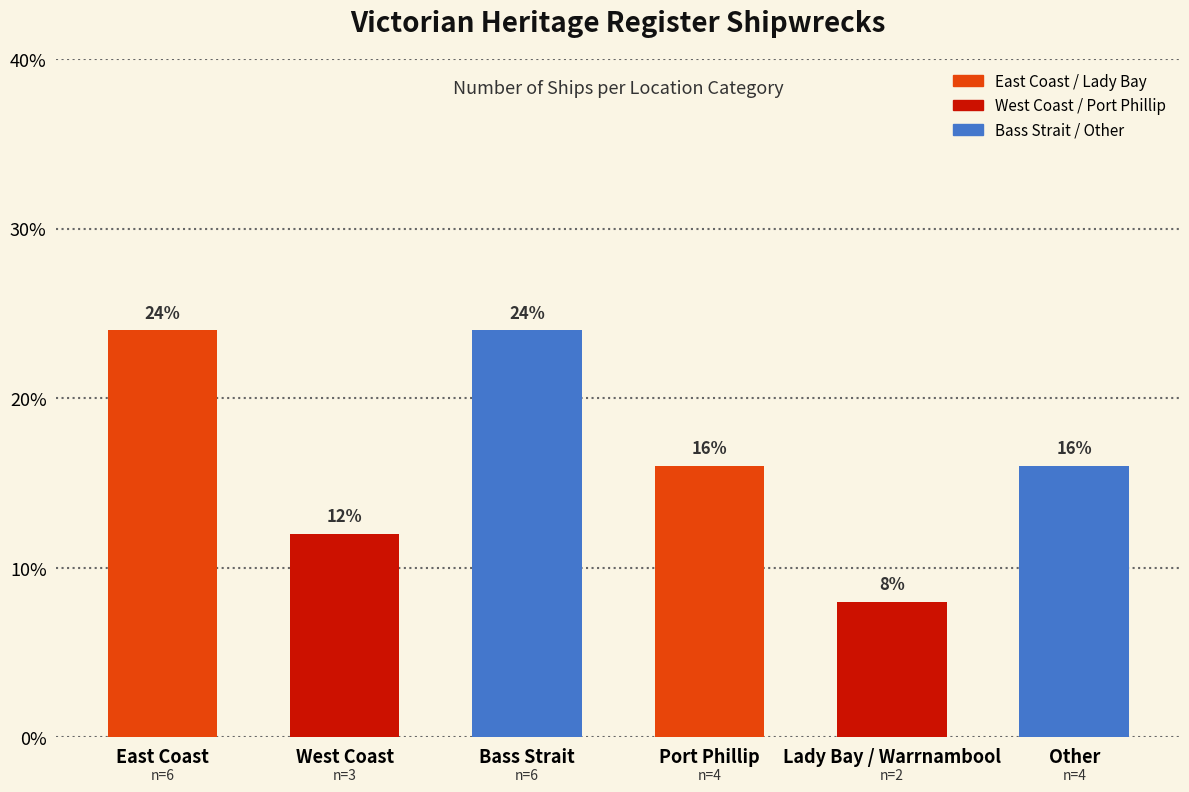

Reading left to right, extract all data points from this chart.

24	12	24	16	8	16